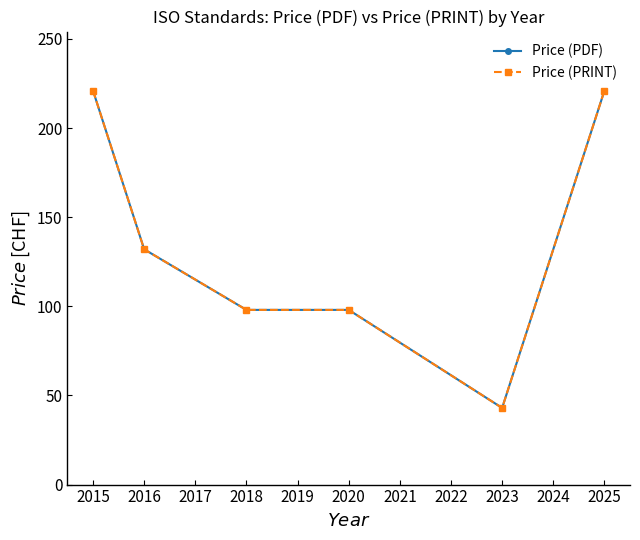

True or false: Price (PDF) and Price (PRINT) intersect in this chart.

False